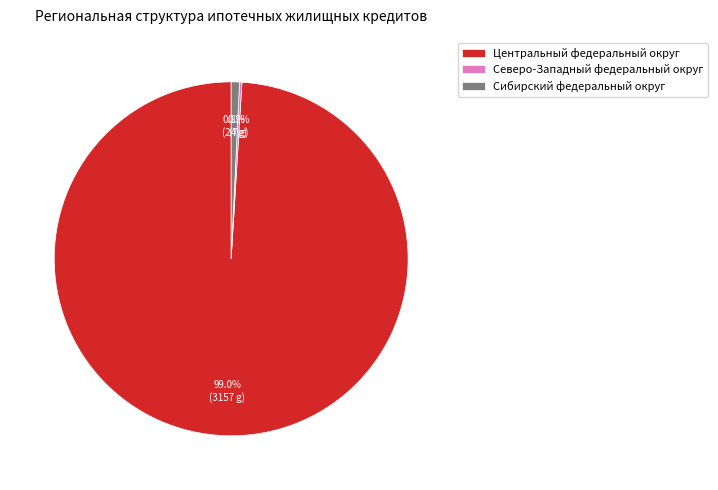

How much of the chart is everything except Центральный федеральный округ?

1.0%